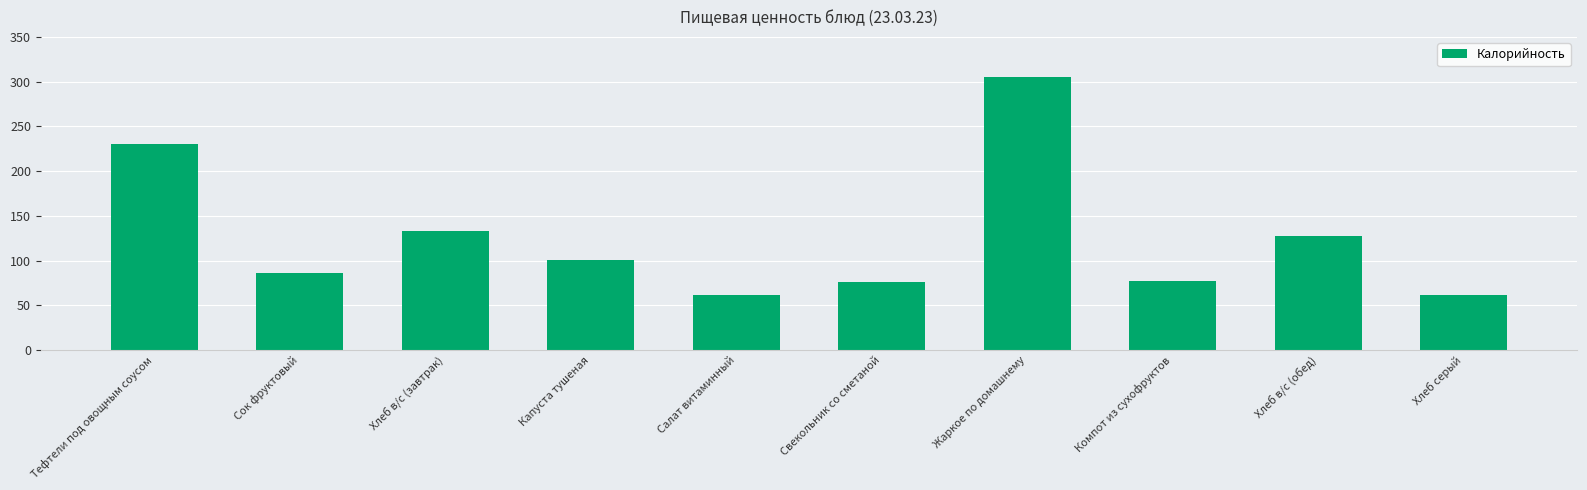

What is the label of the 2nd bar from the left?

Сок фруктовый